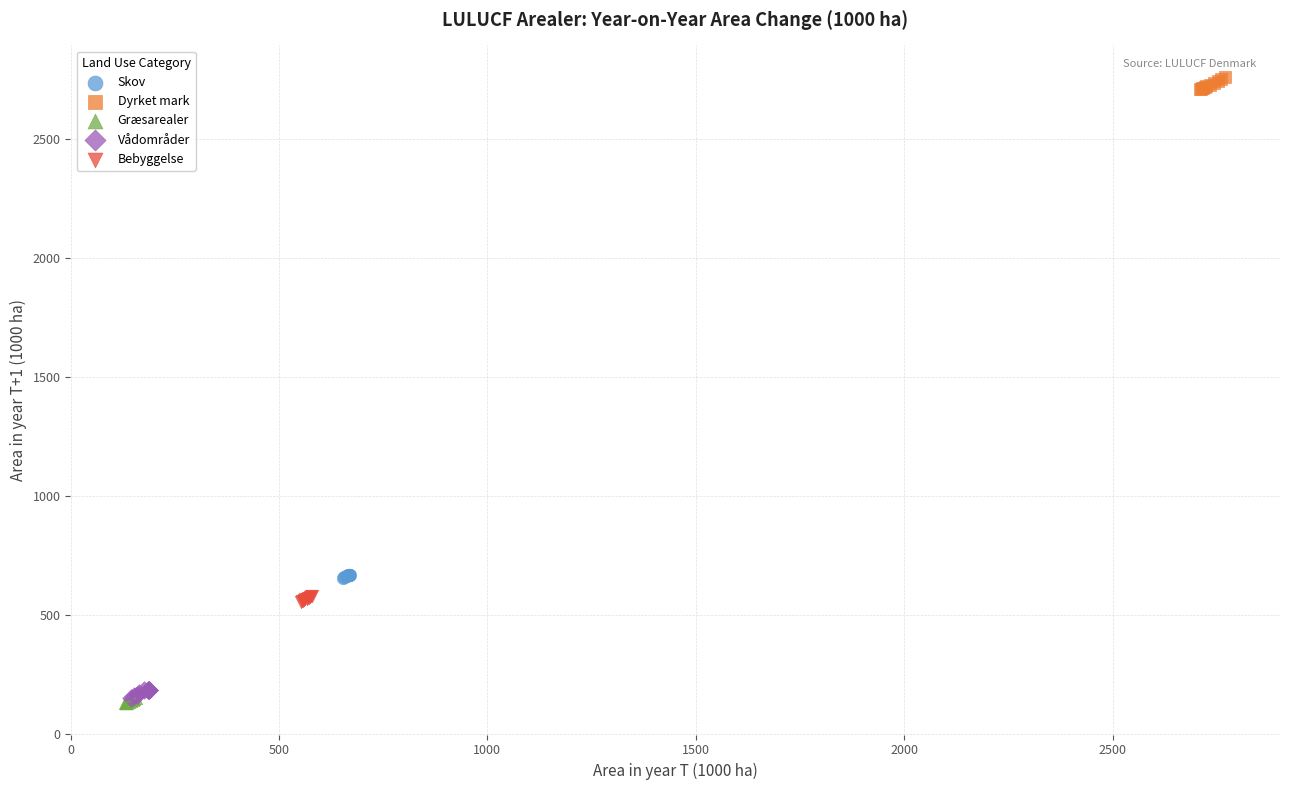

Which series reaches the maximum Y coordinate?

Dyrket mark